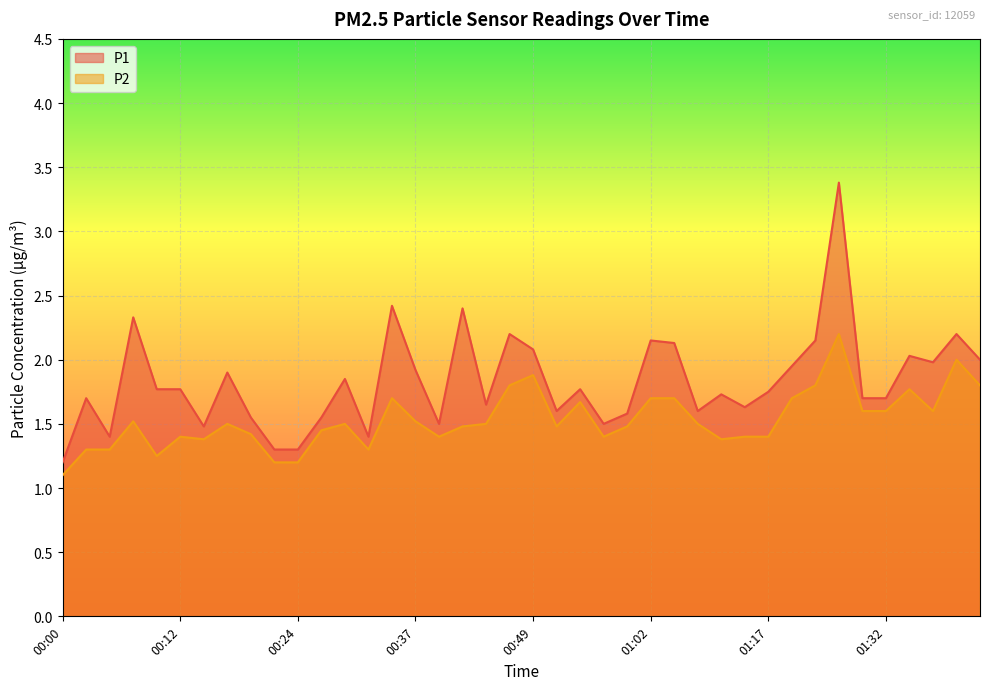

Is it true that P1 equals 2.1 at 00:49?

True